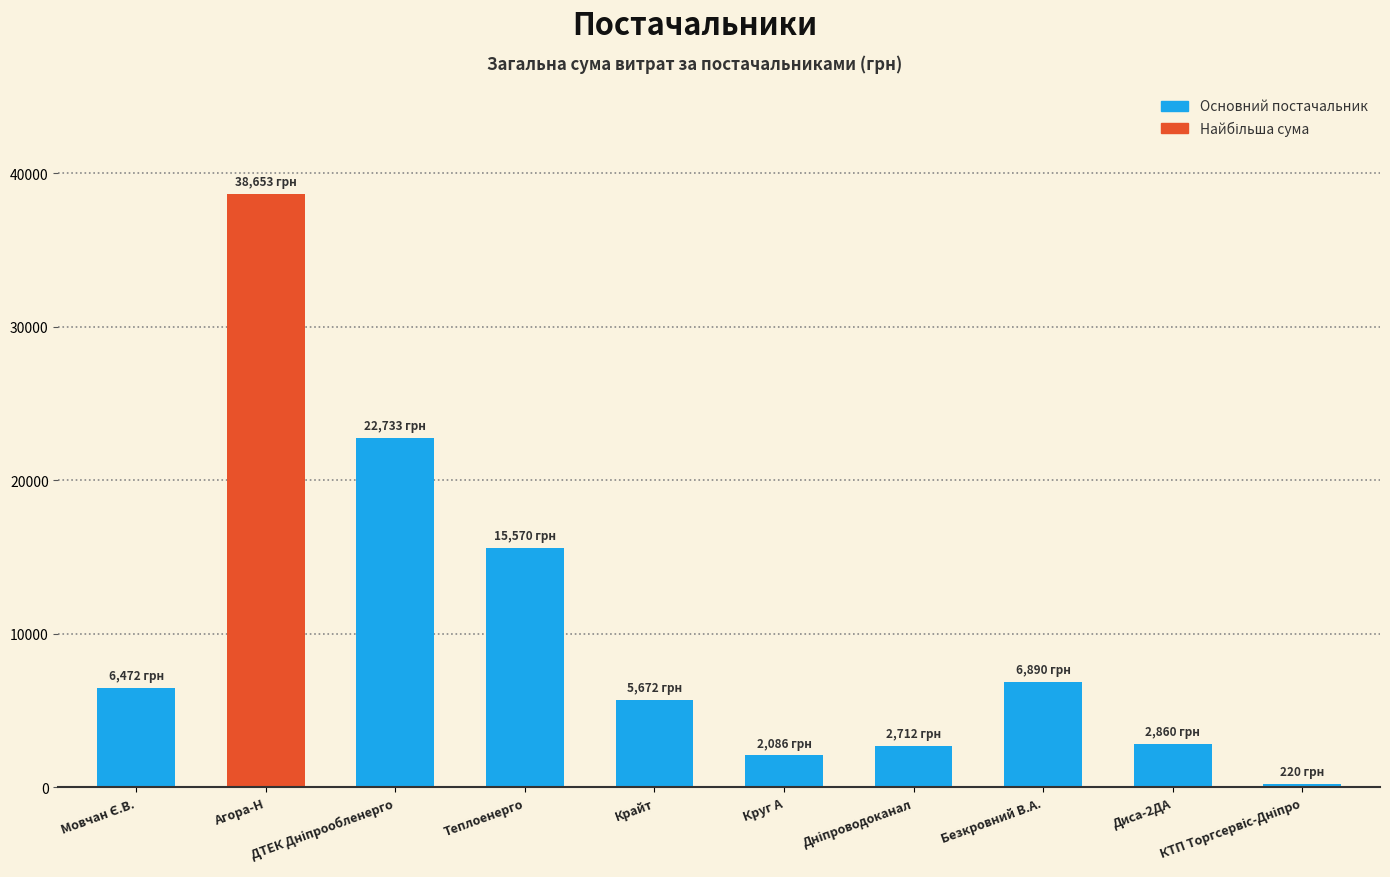

How many data points are above 6472?

5